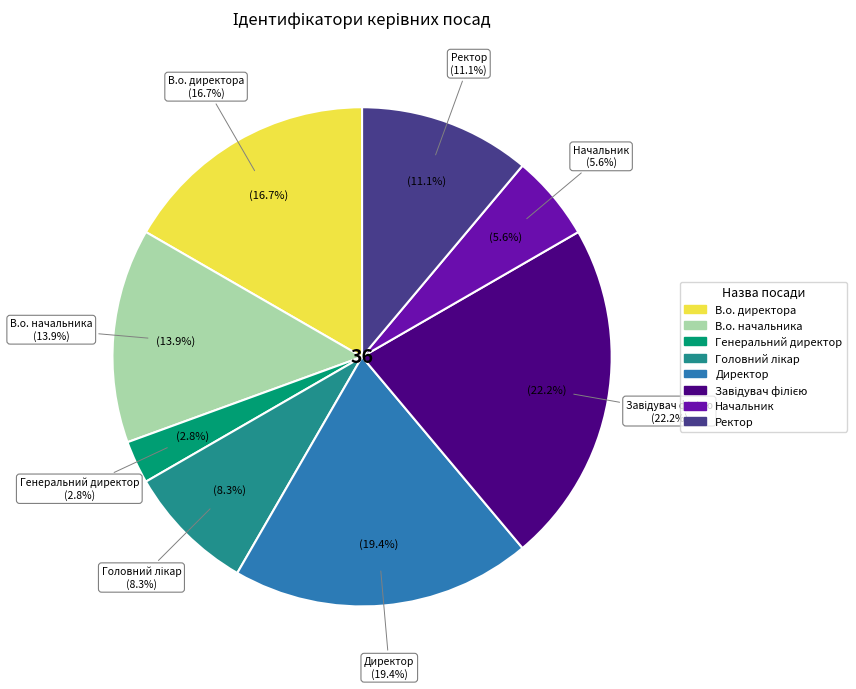

Which slice is the smallest?

Генеральний директор